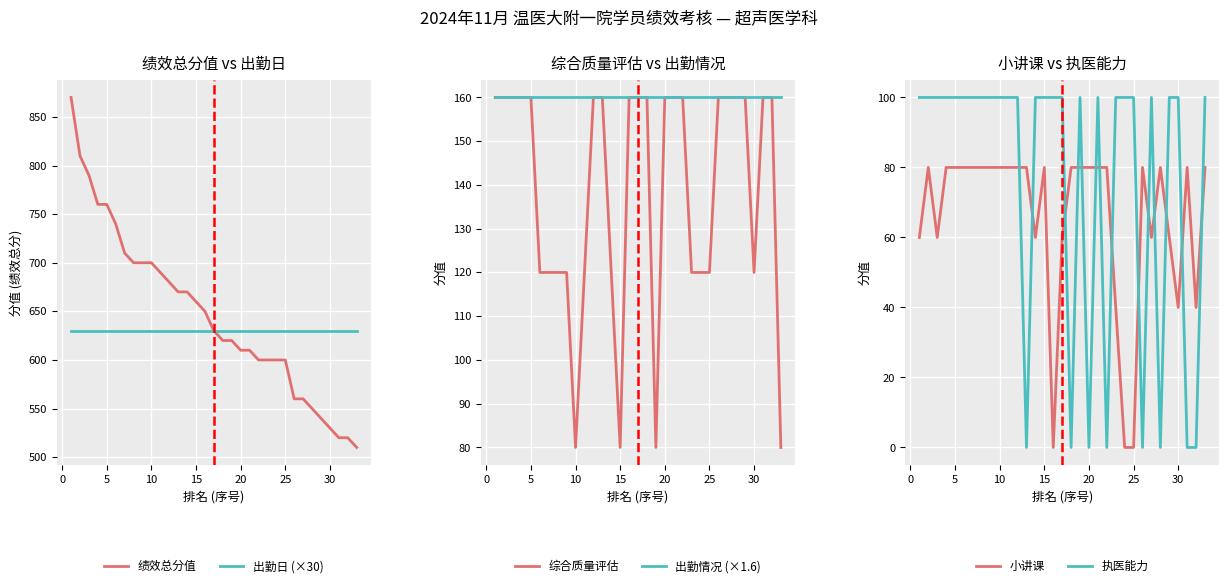

Which series changed the most between 35 and 16?

绩效总分值